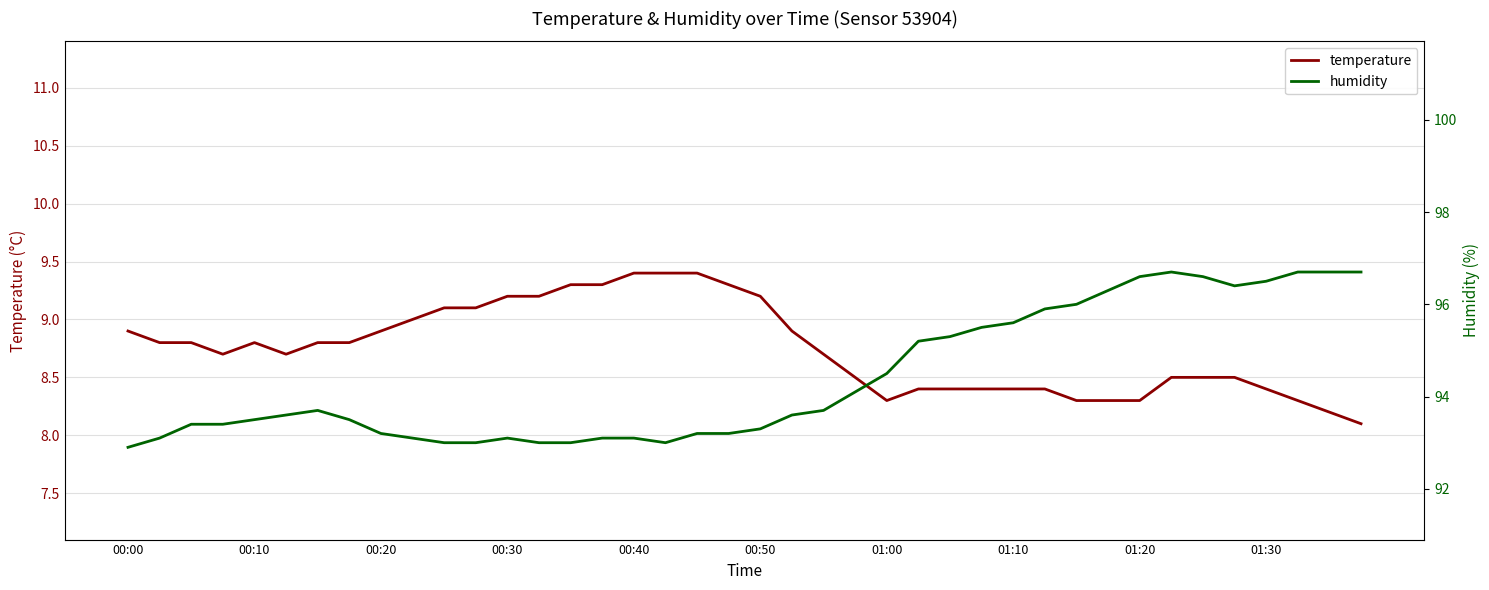

What is the maximum value for temperature?

9.4